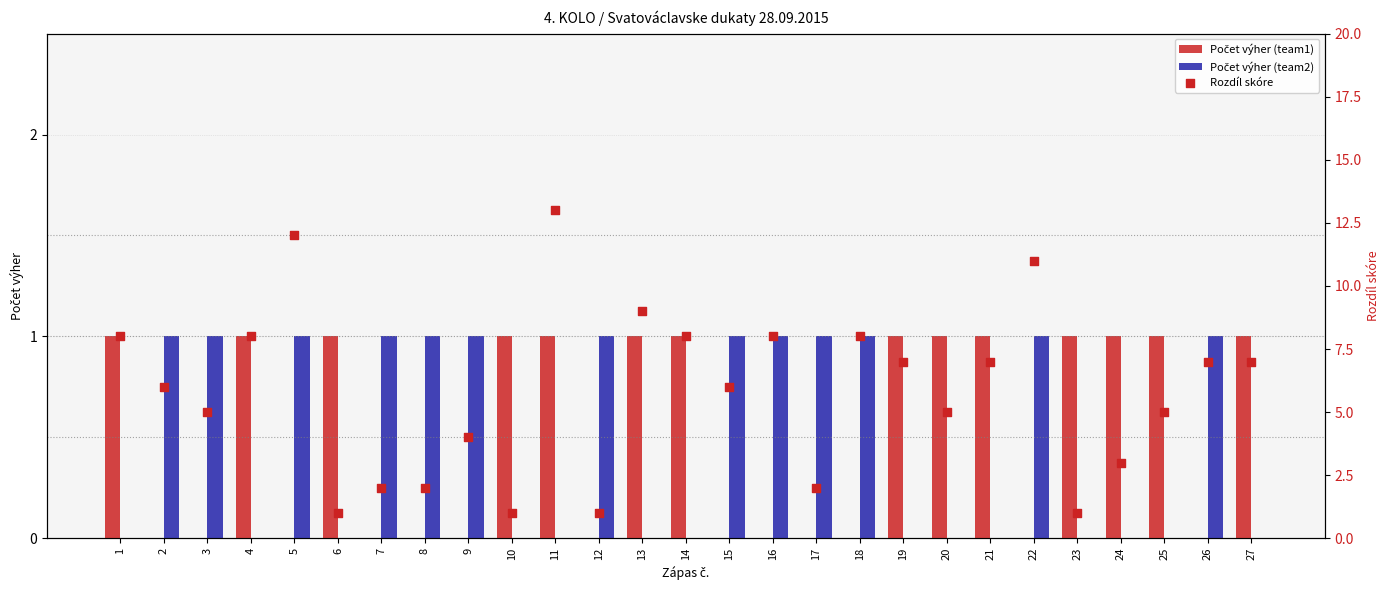

What are all the series names shown in the legend?

Počet výher (team1), Počet výher (team2), Rozdíl skóre